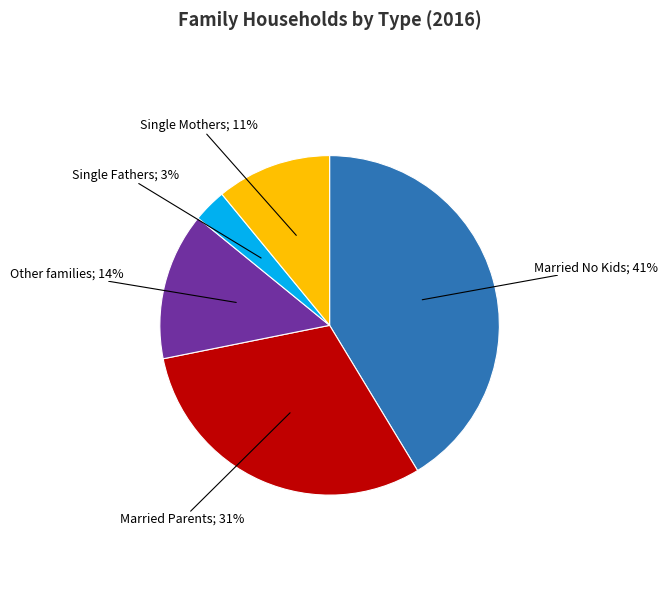

To the nearest percent, what is the difference between the largest and smallest slice percentages?

38%